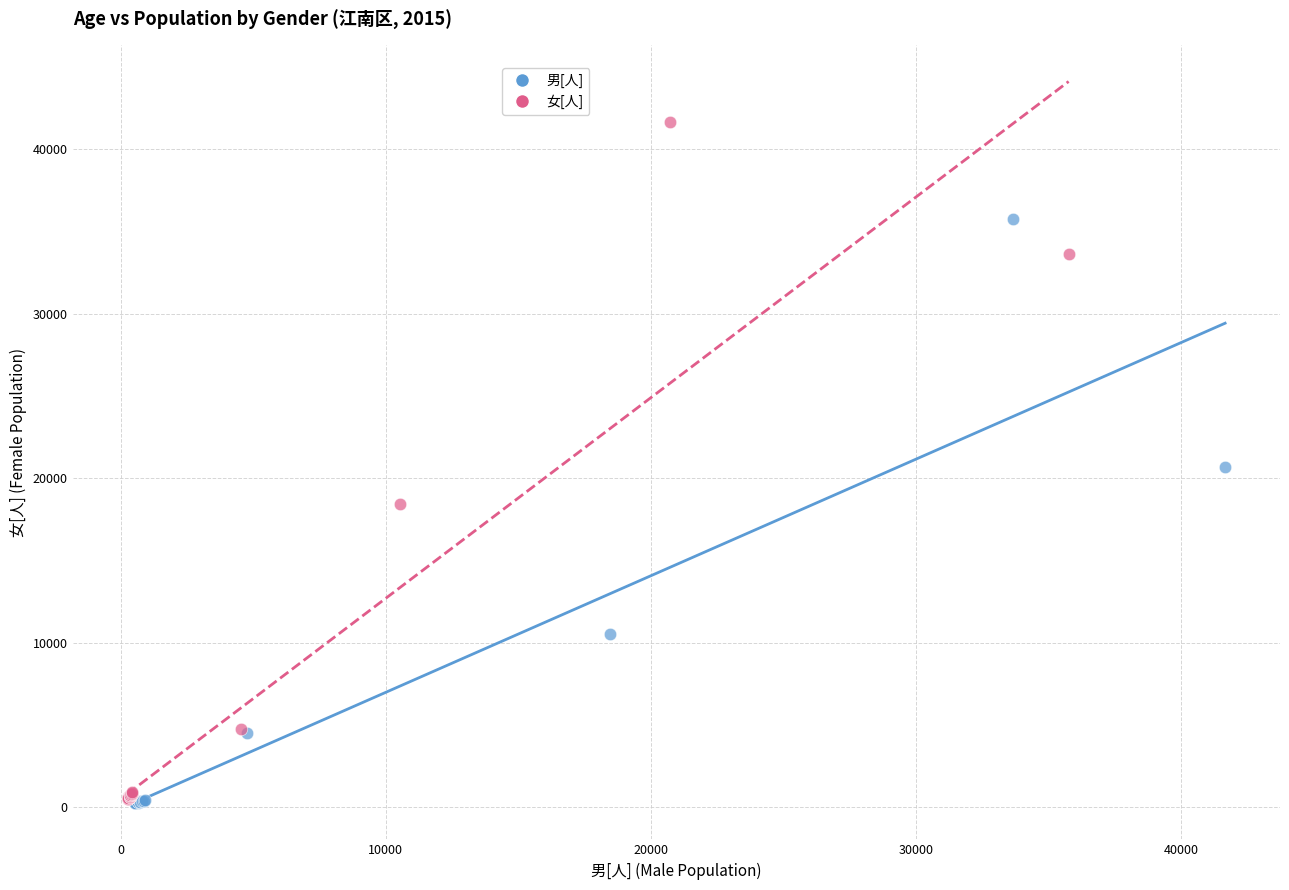

Which series has the widest spread of Y values?

女[人]